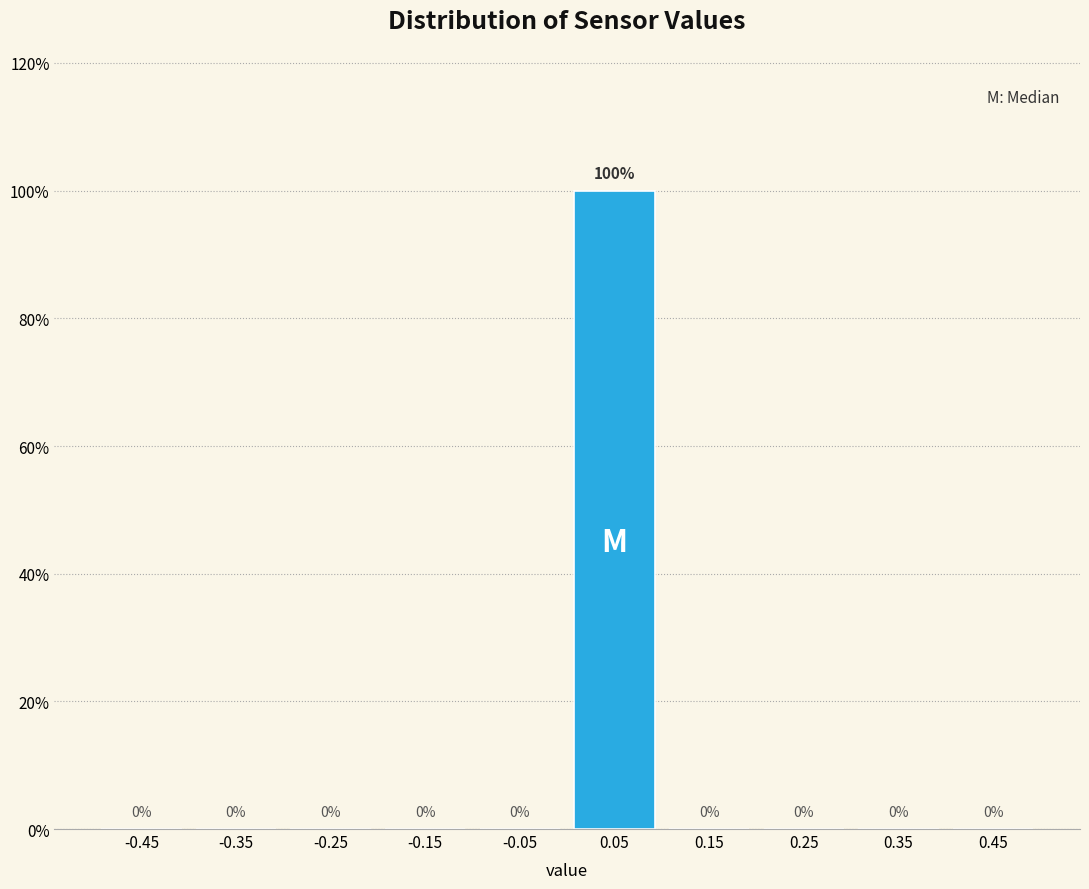

Reading left to right, list every bar in this chart as the range it spans on the x-axis followed by its height.

-0.5 to -0.4: 0
-0.4 to -0.3: 0
-0.3 to -0.2: 0
-0.2 to -0.1: 0
-0.1 to 0.0: 0
0.0 to 0.1: 100
0.1 to 0.2: 0
0.2 to 0.3: 0
0.3 to 0.4: 0
0.4 to 0.5: 0